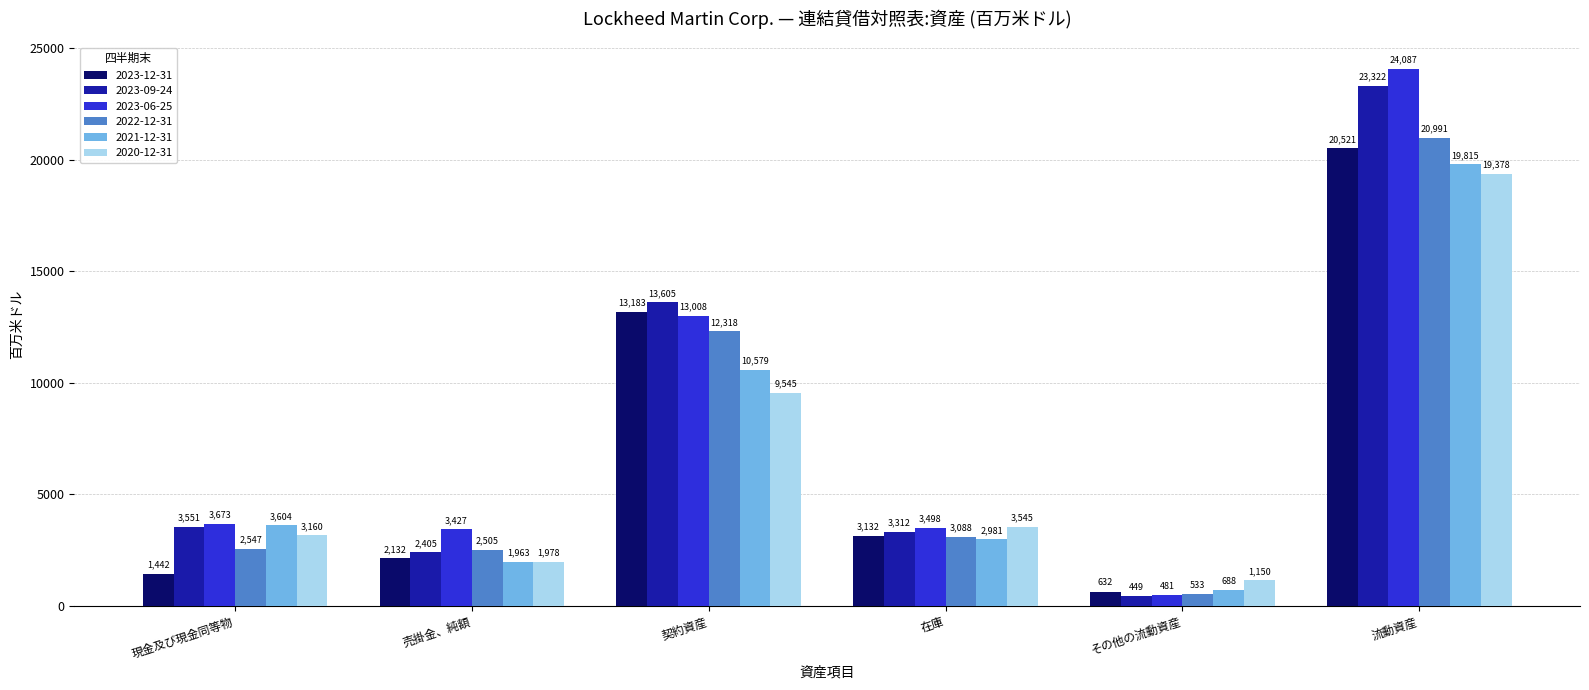

Are the bars grouped side by side (vs. stacked)?

Yes